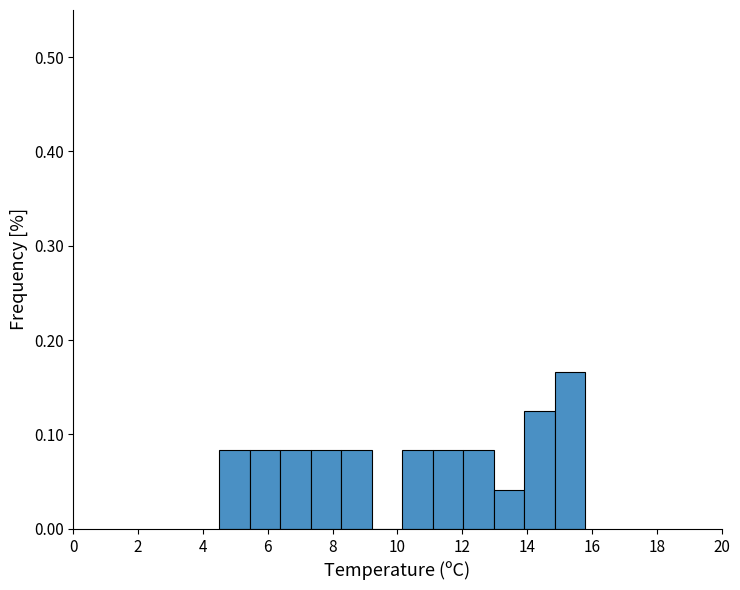

Reading left to right, transcribe this chart: for each bar, give the range it covers on the x-axis and its height. Neither the bar edges nor the heights are printed on the chart, so give them approximately, as read against the axes.

4.6 to 5.4: 0.08
5.4 to 6.4: 0.08
6.4 to 7.4: 0.08
7.4 to 8.2: 0.08
8.2 to 9.2: 0.08
9.2 to 10.2: 0
10.2 to 11.0: 0.08
11.0 to 12.0: 0.08
12.0 to 13.0: 0.08
13.0 to 14.0: 0.04
14.0 to 14.8: 0.13
14.8 to 15.8: 0.17